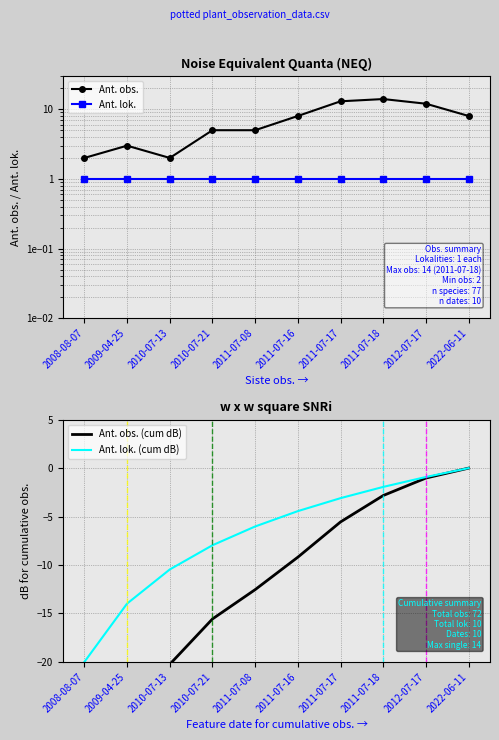

True or false: Ant. obs. (cum dB) and Ant. lok. intersect in this chart.

False